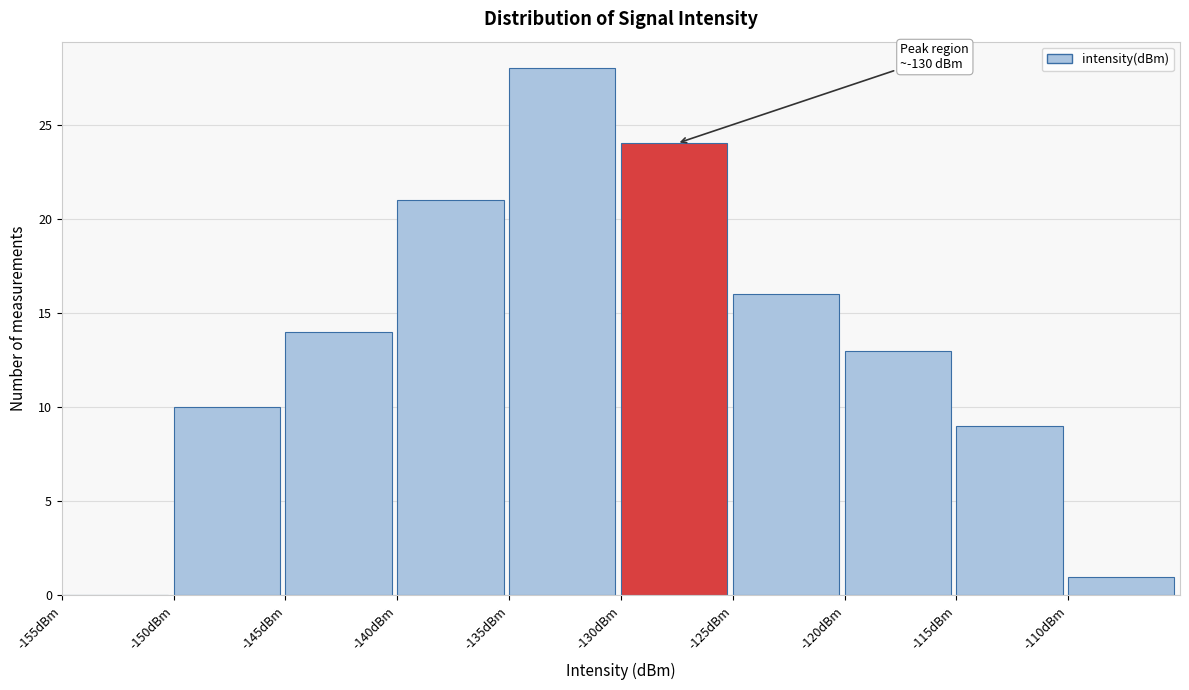

Which range on the x-axis has the tallest bar?

-135 to -130